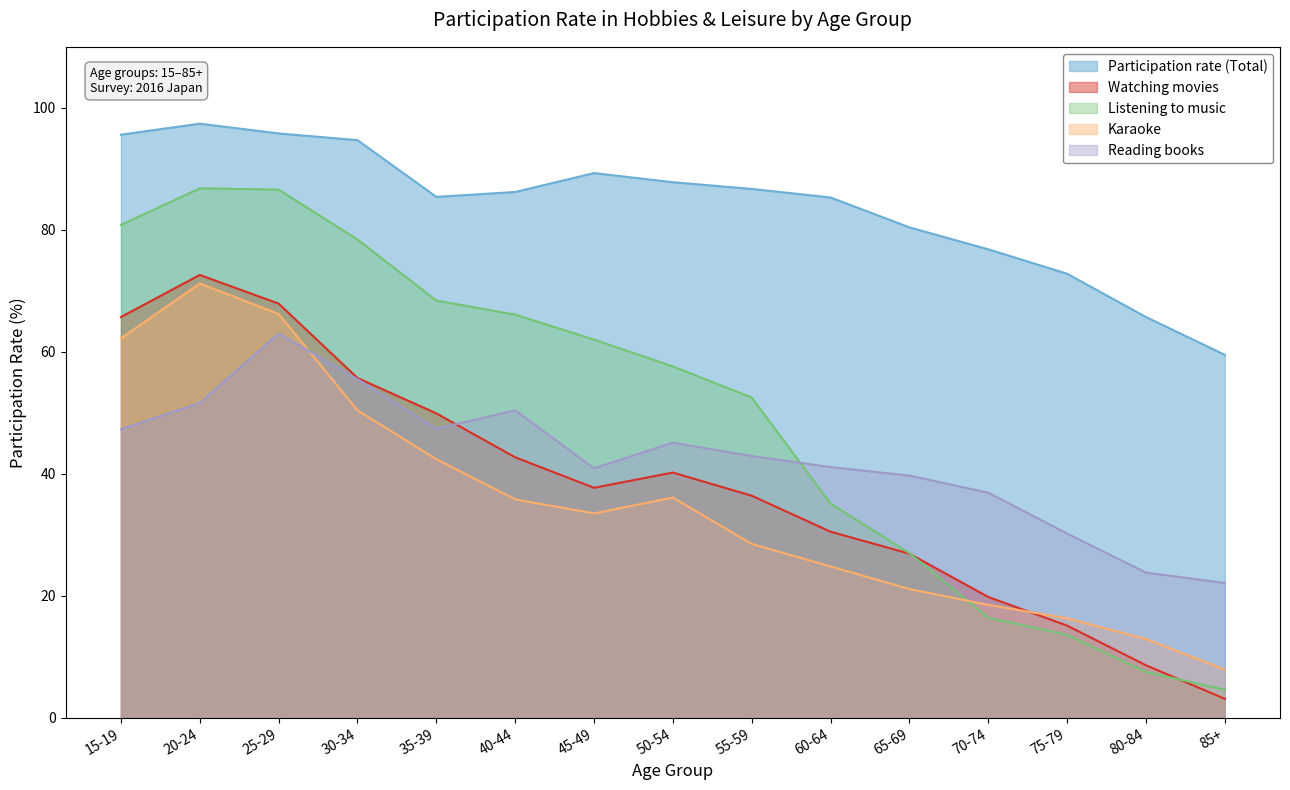

What is the maximum value for Participation rate (Total)?

97.4